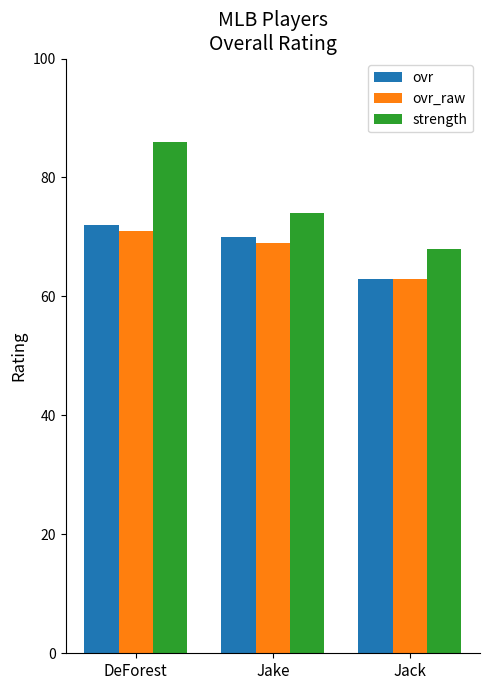

How many data points in strength are less than 74?

1